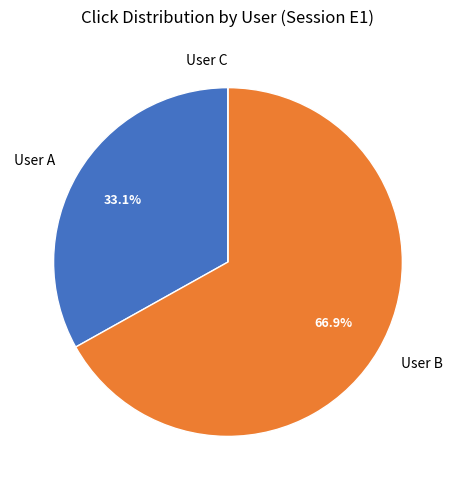

How much of the chart is everything except User B?

33.1%